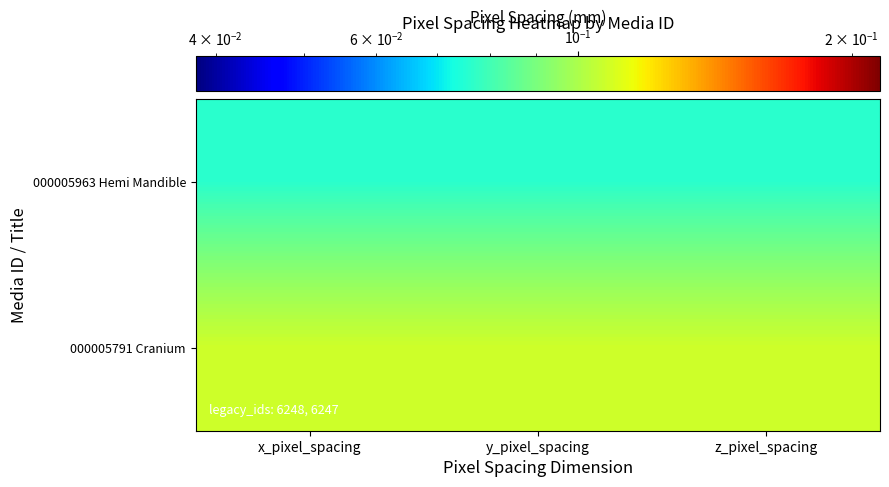

Reading left to right, extract all data points from this chart.

000005963 Hemi Mandible: x_pixel_spacing=0.1	y_pixel_spacing=0.1	z_pixel_spacing=0.1
000005791 Cranium: x_pixel_spacing=0.1	y_pixel_spacing=0.1	z_pixel_spacing=0.1